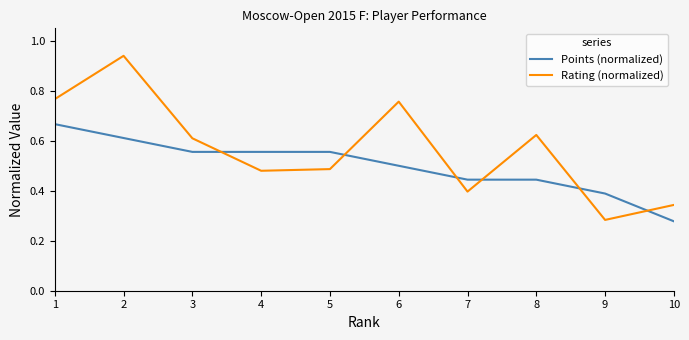

Which series ends up on top after the final intersection of Points (normalized) and Rating (normalized)?

Rating (normalized)